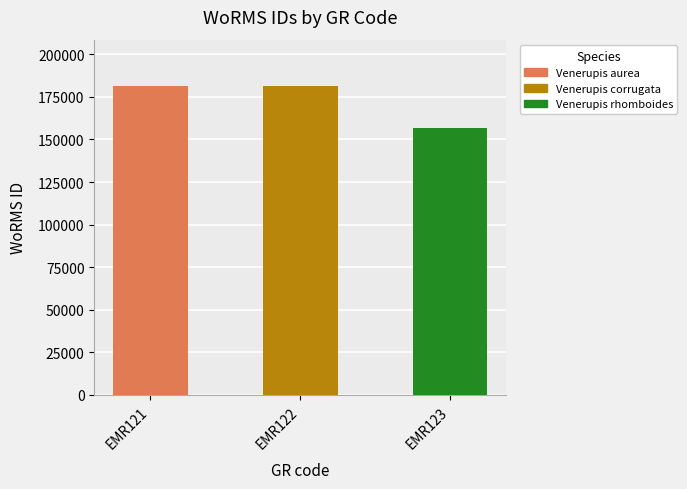

Which label corresponds to the smallest value in the chart?

EMR123